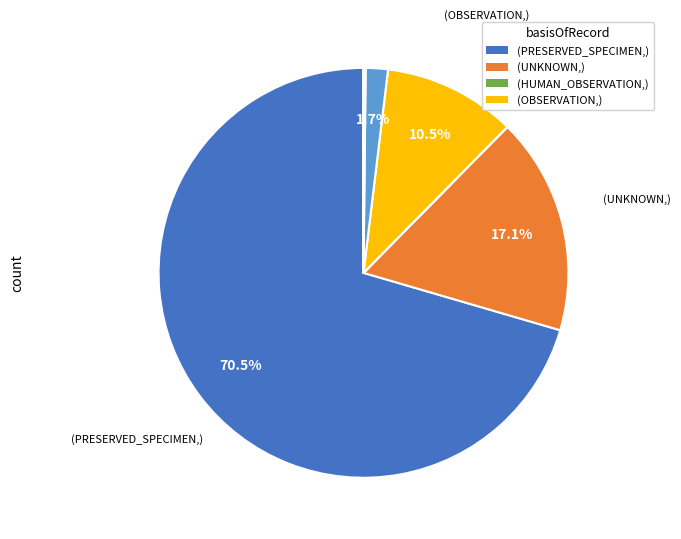

Is there any slice that represents more than half of the pie?

Yes